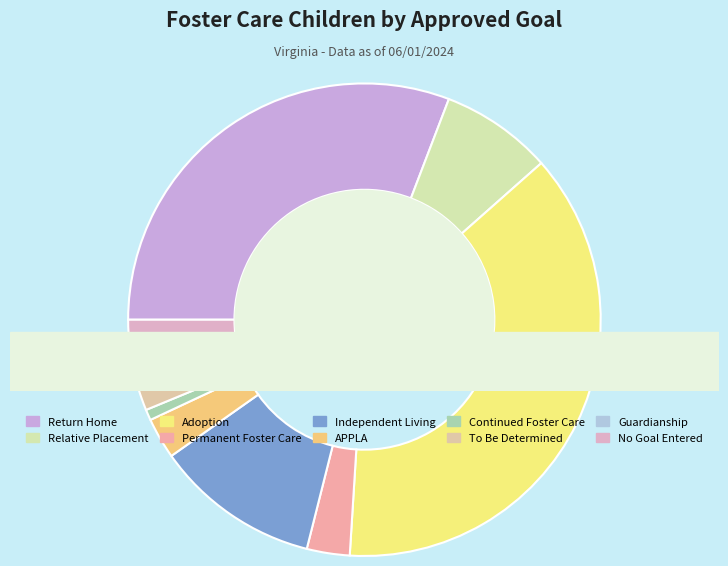

Approximately how many times larger is the value at Guardianship compared to No Goal Entered?

0.3